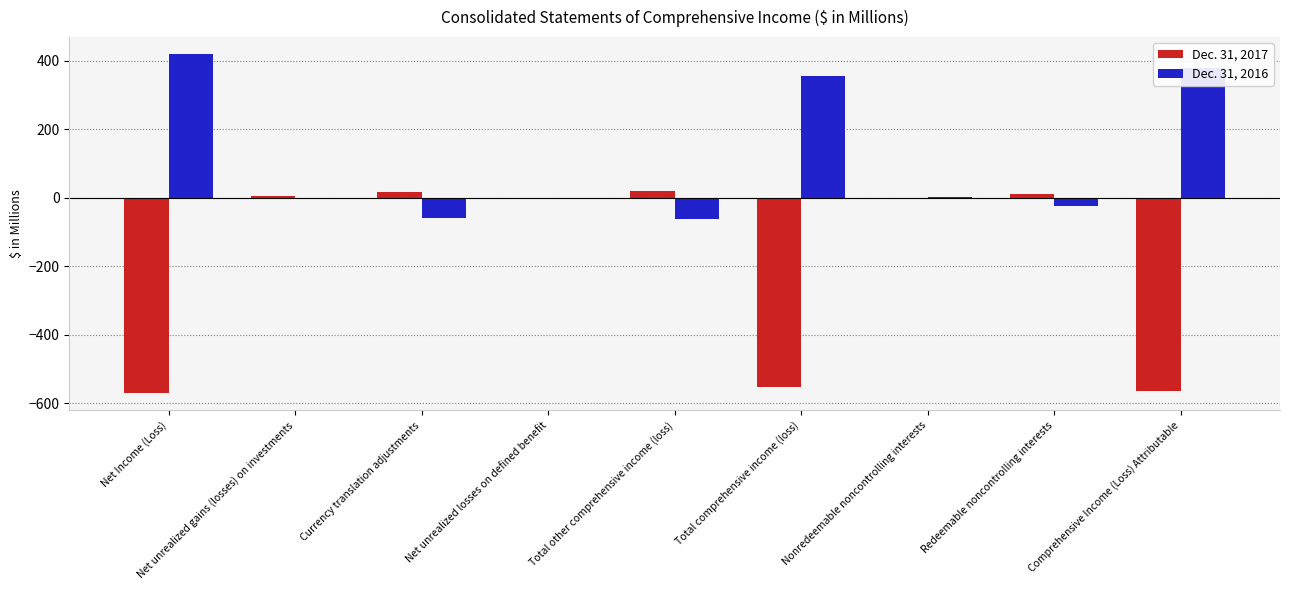

What is the sum of all Dec. 31, 2016 values?

1003.2